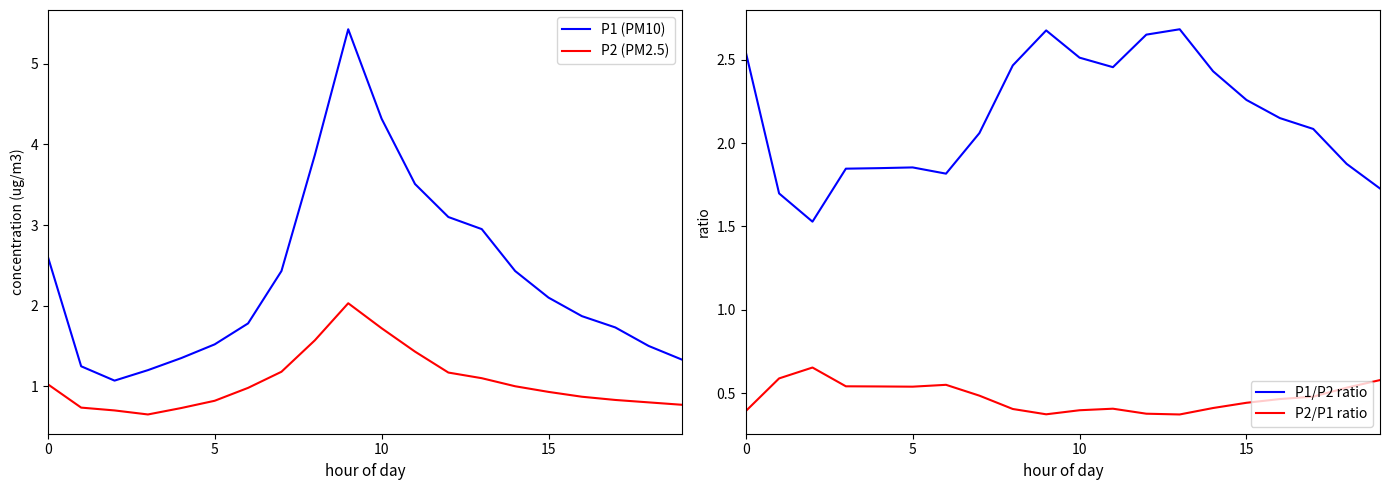

Is it true that P1/P2 ratio equals 0.5 at 7?

False